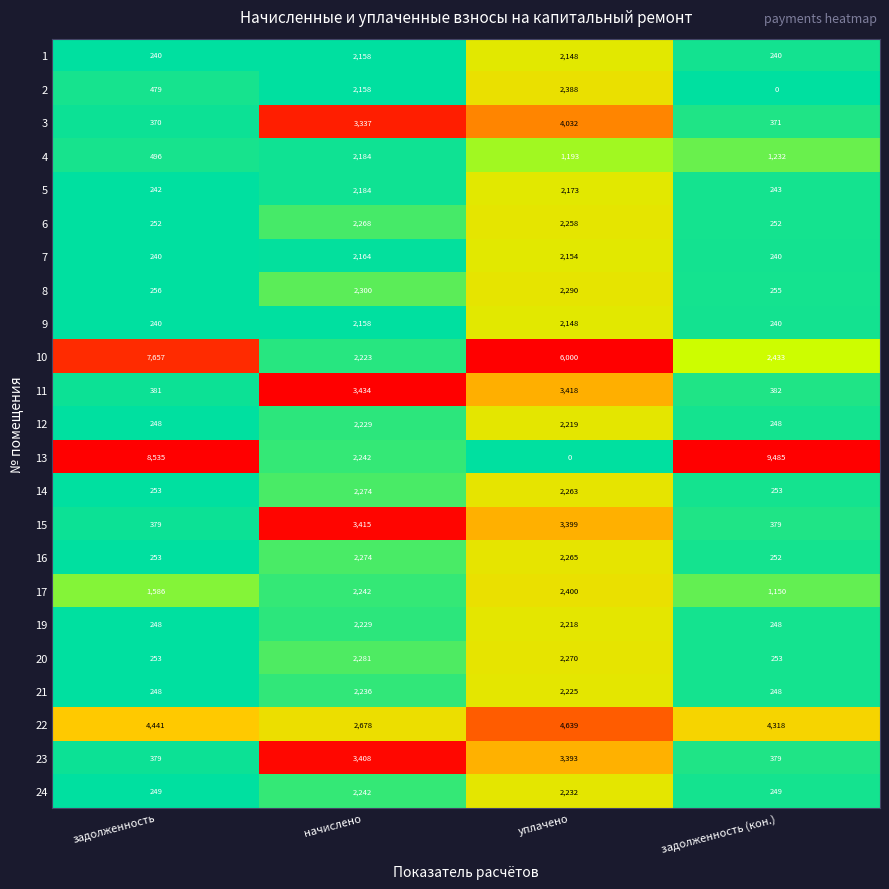

The 16 series shows 252 at задолженность (кон.). True or false?

True